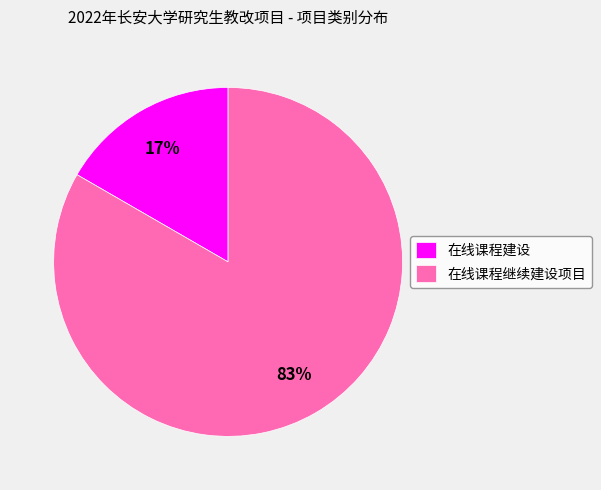

To the nearest percent, what is the average slice percentage?

50%